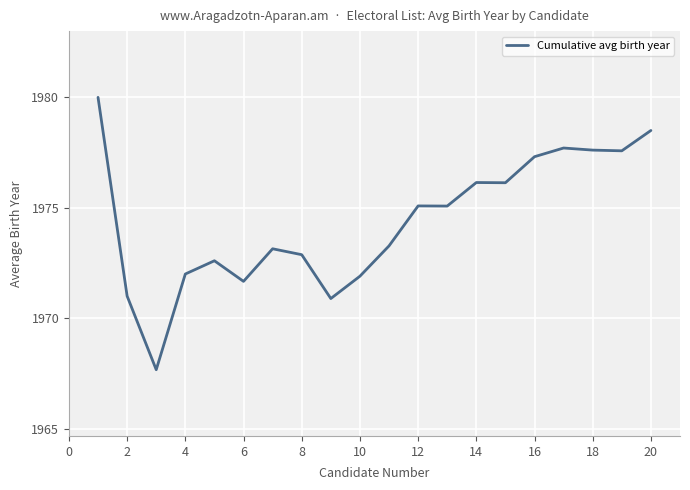

Is this an area chart (filled region under the line)?

No